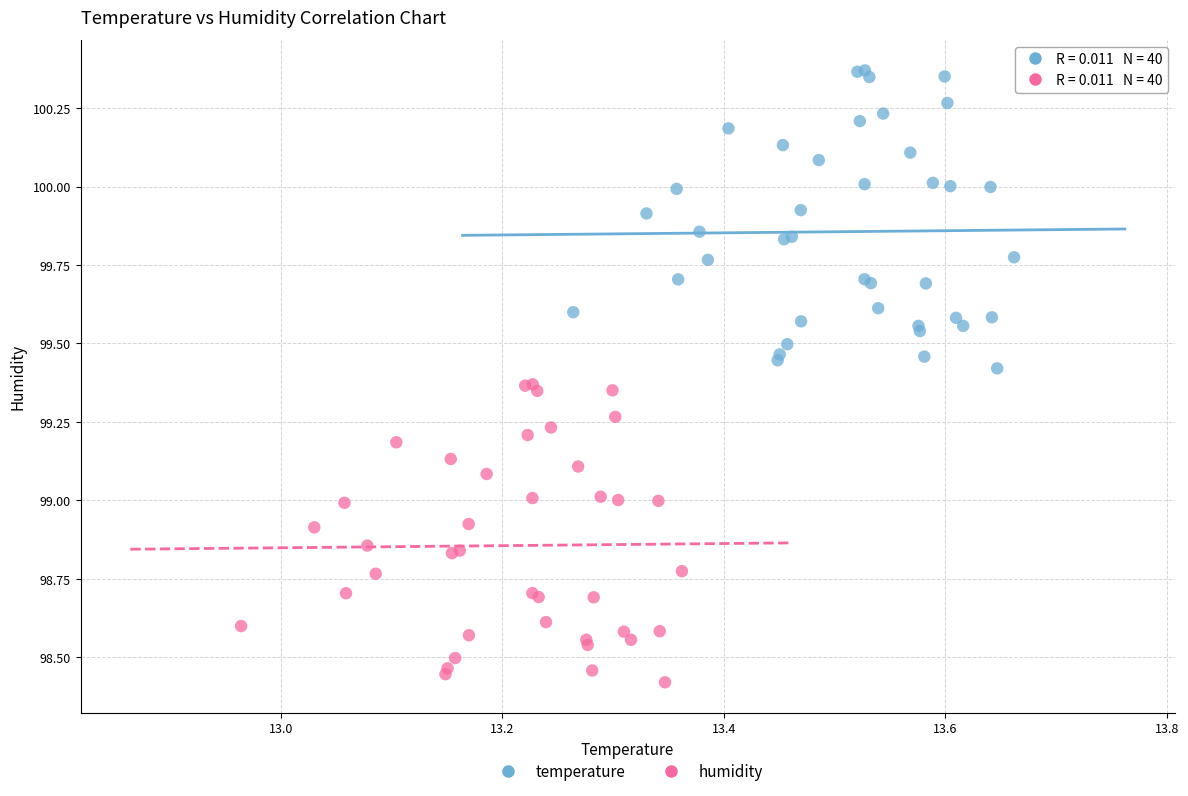

Which series reaches the minimum Y coordinate?

humidity